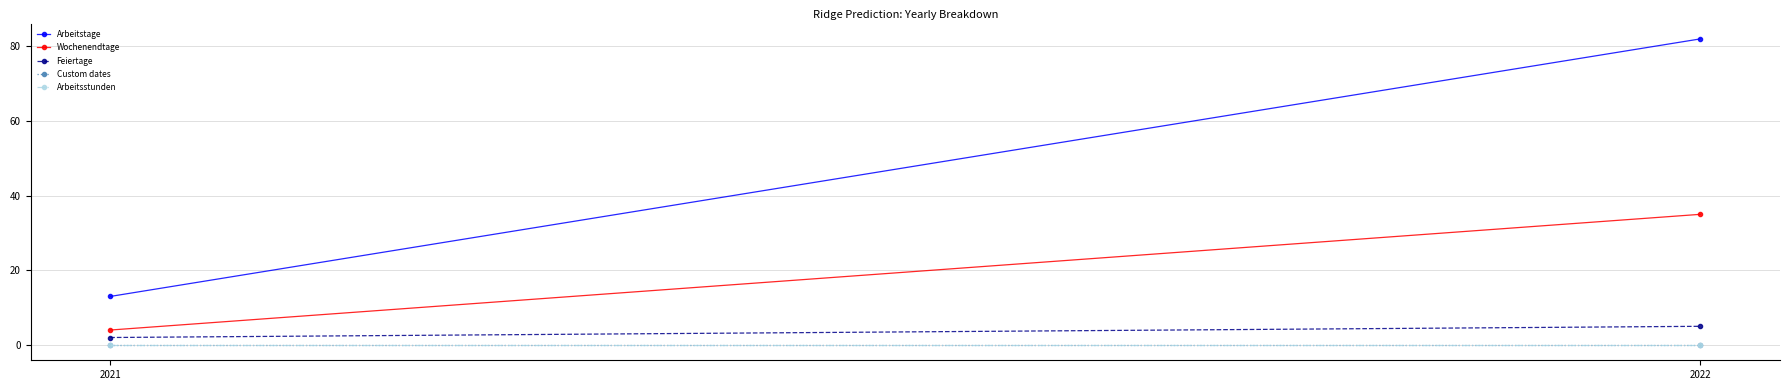

The Feiertage series shows 2 at 2021. True or false?

True